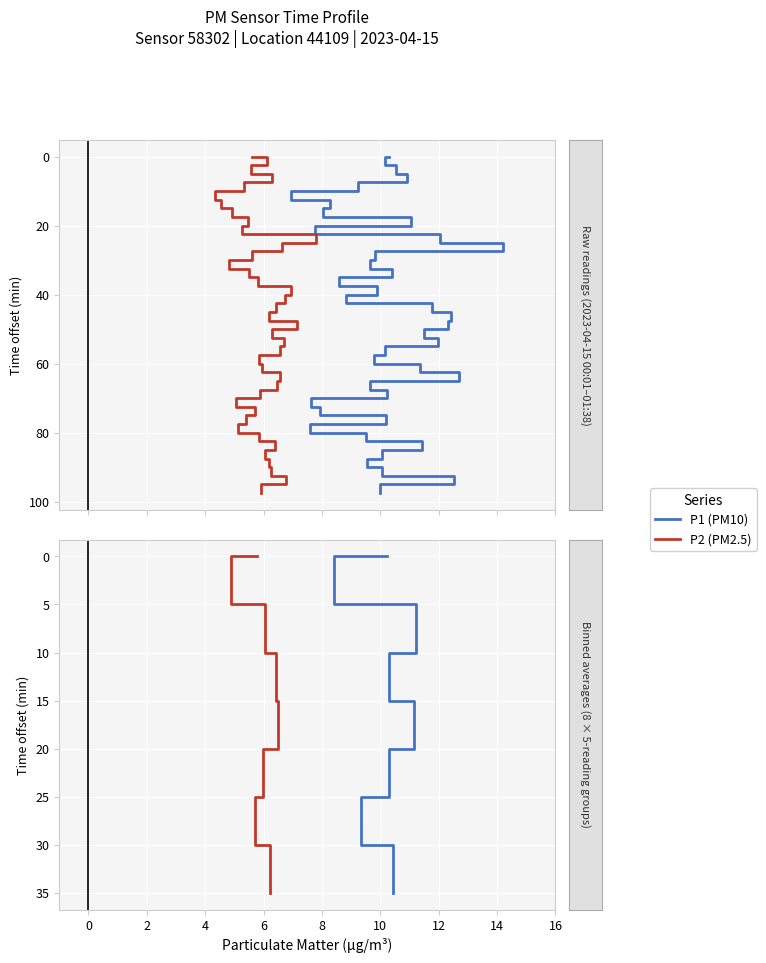

True or false: P1 (PM10) and P2 (PM2.5) intersect in this chart.

False